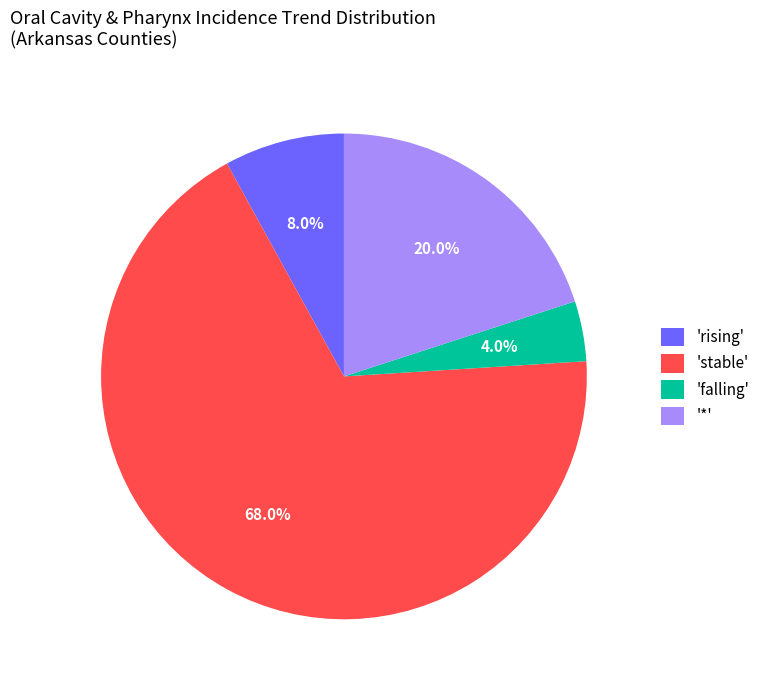

What percentage do 'stable' and 'rising' together represent?

76.0%